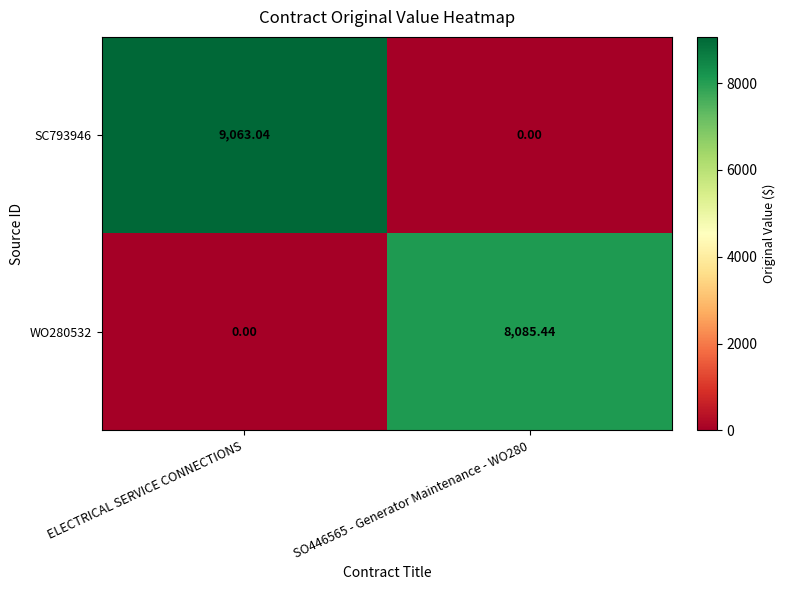

Is the value of SC793946 at ELECTRICAL SERVICE CONNECTIONS greater than the value of WO280532 at ELECTRICAL SERVICE CONNECTIONS?

Yes